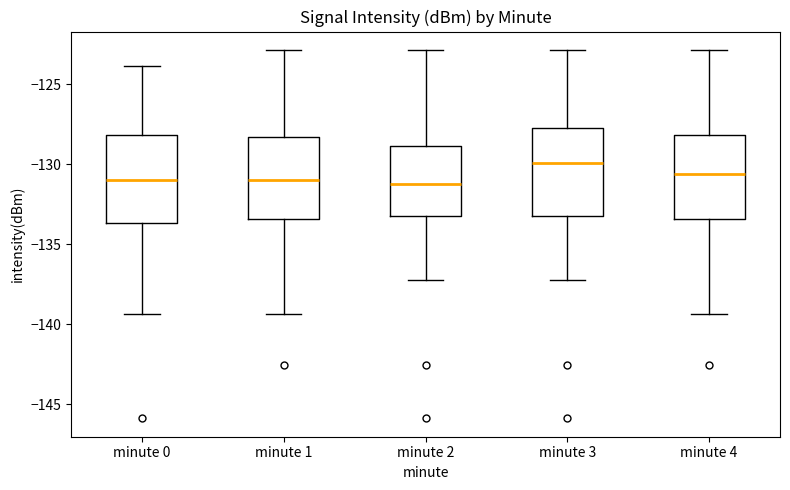

Where does the median line of the box for minute 3 sit on the y-axis? The values are not printed on the chart, so give them approximately, as read against the axis.

-130.0